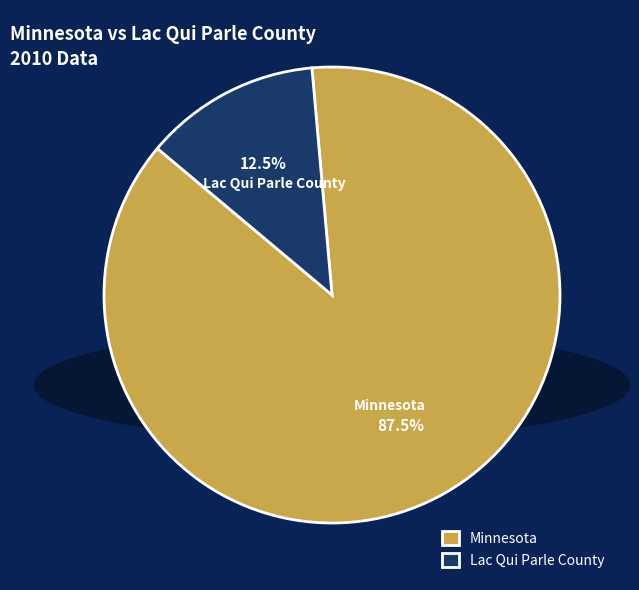

Does Minnesota represent more than half of the total?

Yes